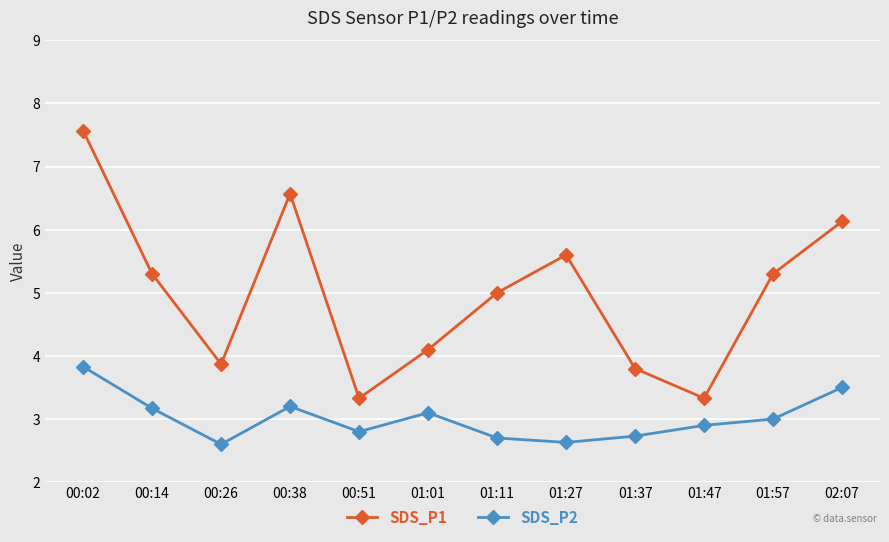

At which label does SDS_P2 reach its peak?

00:02